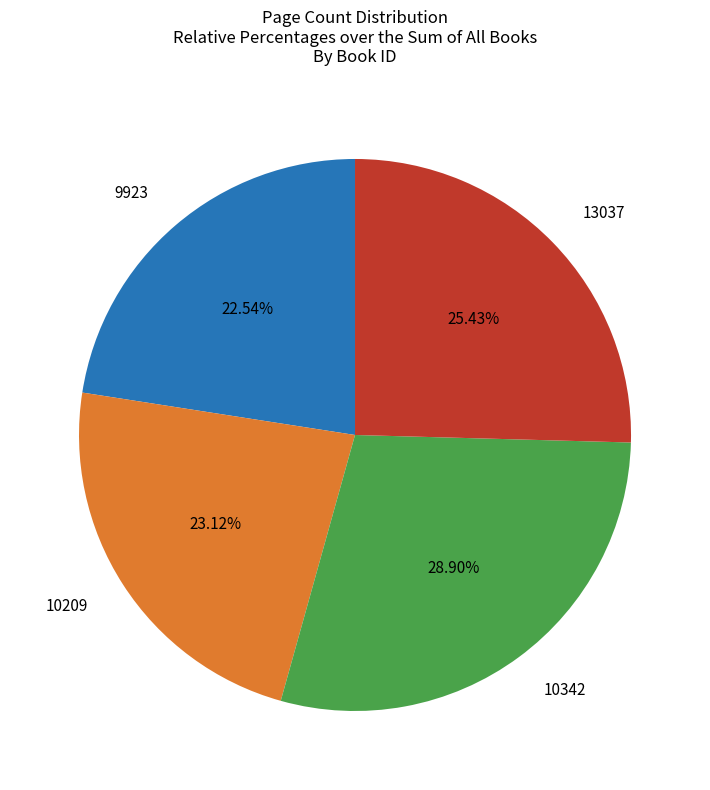

The 9923 slice represents 28% of the pie. True or false?

False